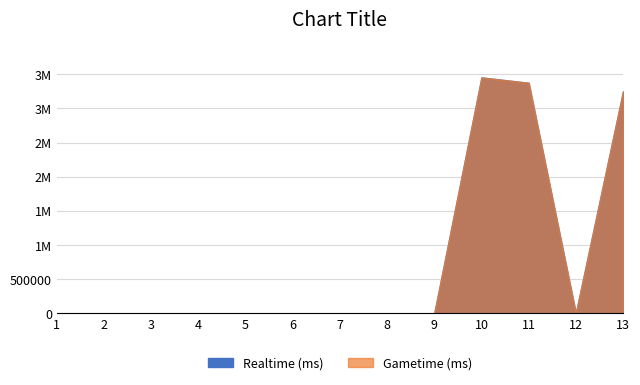

True or false: Realtime (ms) has more than 1 interior local peaks.

False